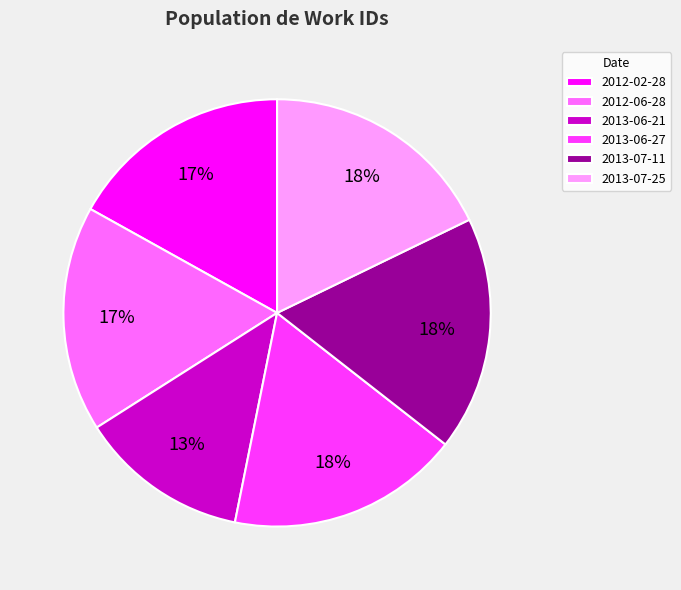

To the nearest percent, what is the difference between the largest and smallest slice percentages?

5%